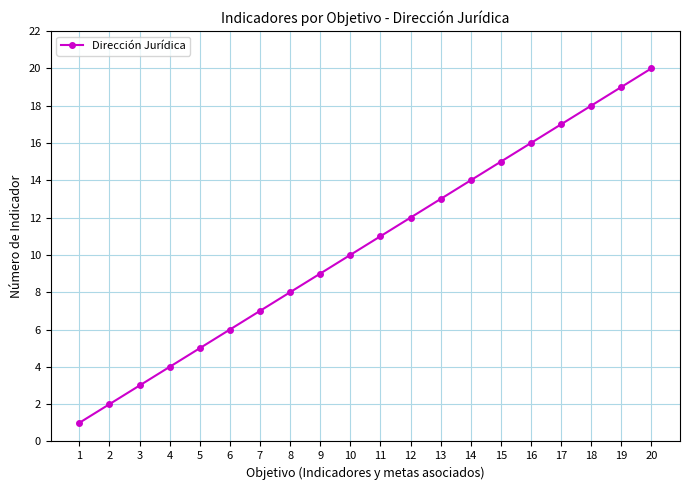

List the labels in order of value, smallest first.

1, 2, 3, 4, 5, 6, 7, 8, 9, 10, 11, 12, 13, 14, 15, 16, 17, 18, 19, 20